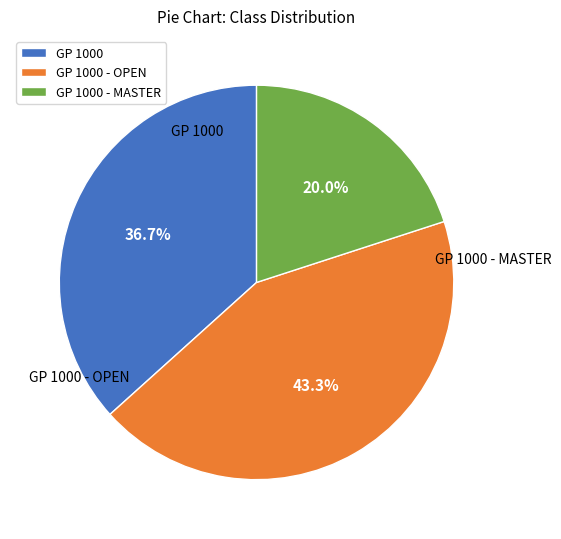

To the nearest percent, what percentage of the pie is GP 1000?

37%